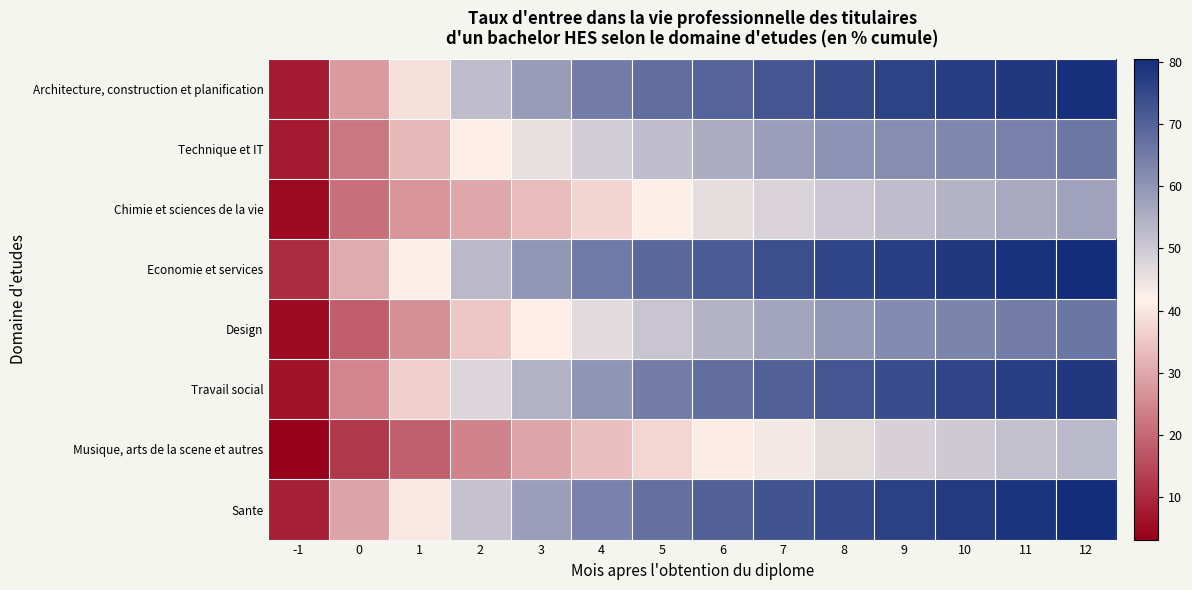

What is the total value across all series at 12?

561.2